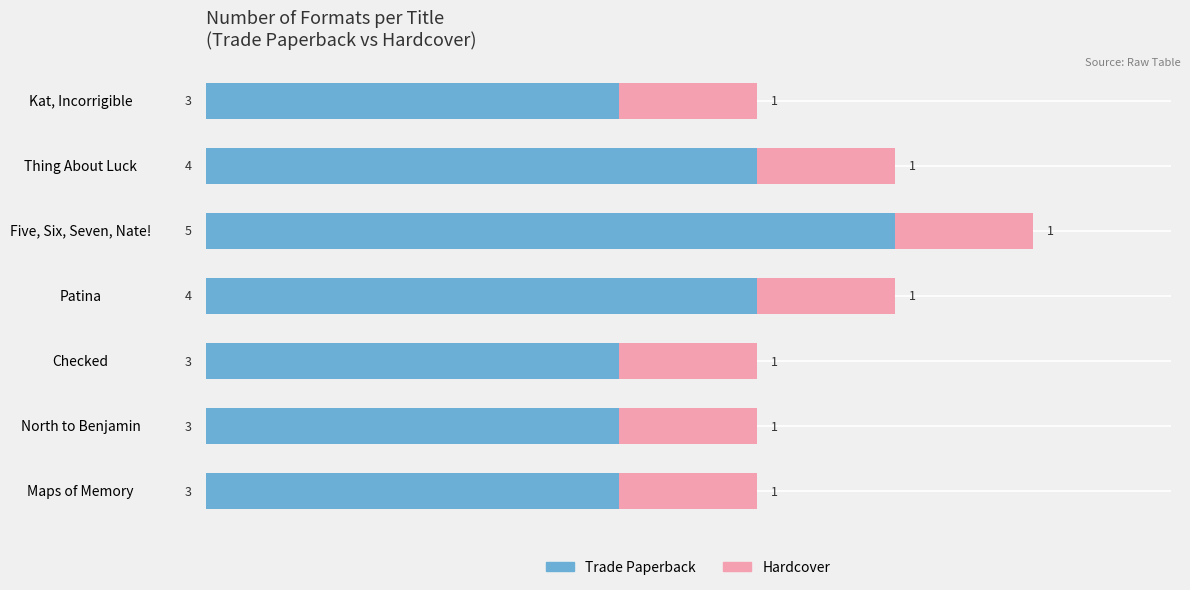

At which category is the sum across all series the highest?

Five, Six, Seven, Nate!